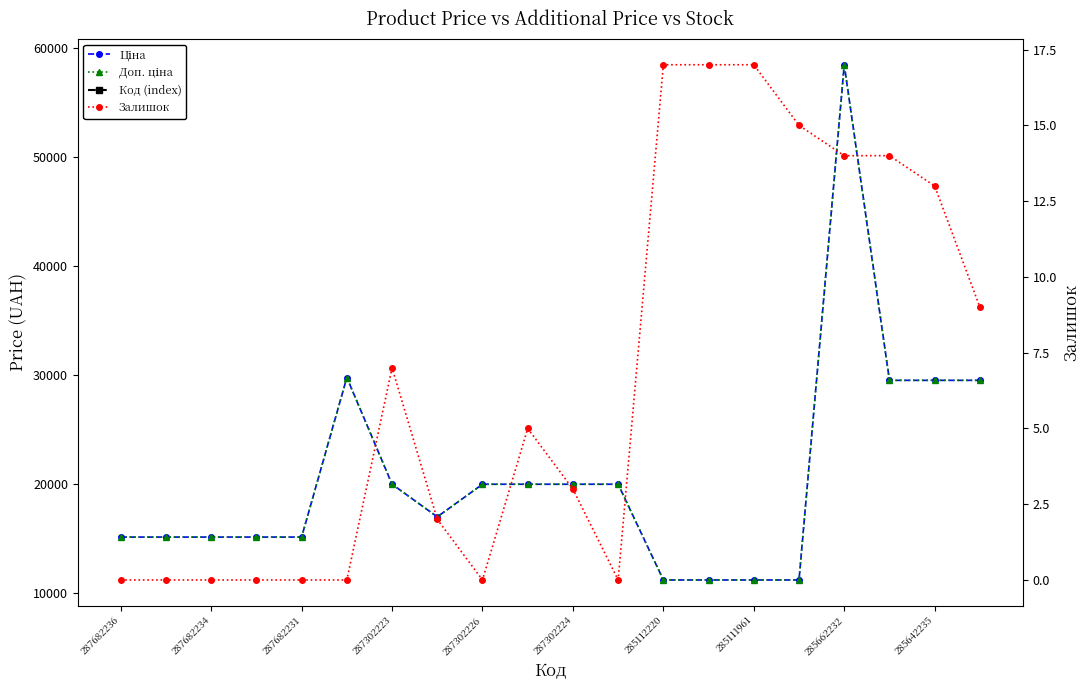

What is the value of the Ціна point at the 10th from the left?

19964.2